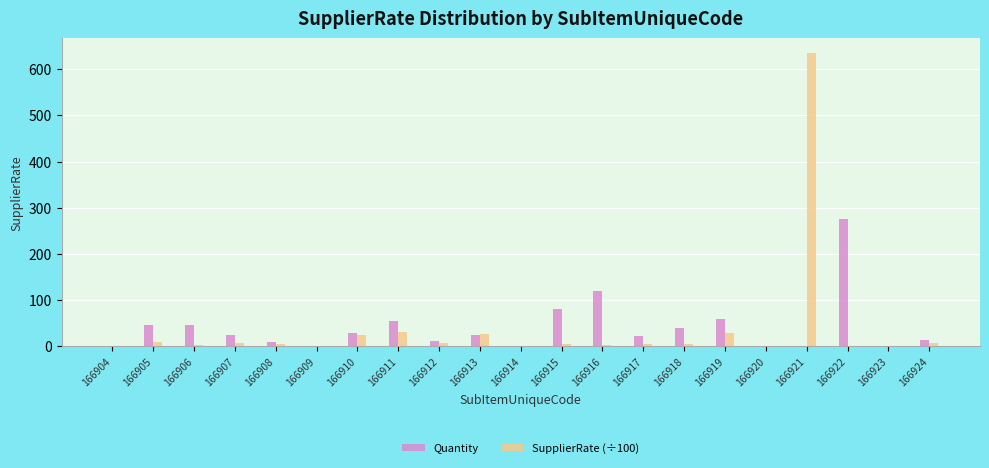

What is the greatest value displayed?

635.0